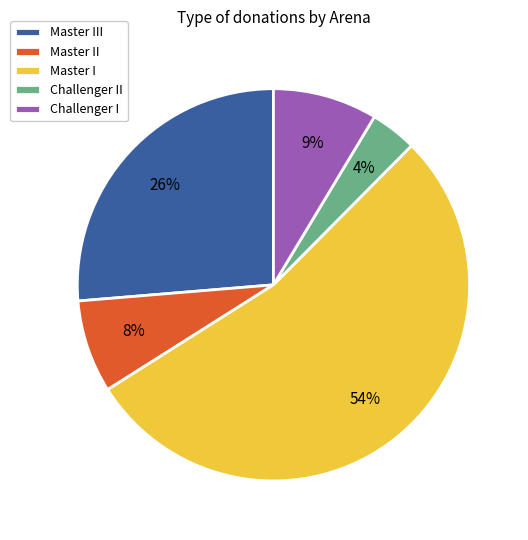

What is the largest slice in the pie chart?

Master I